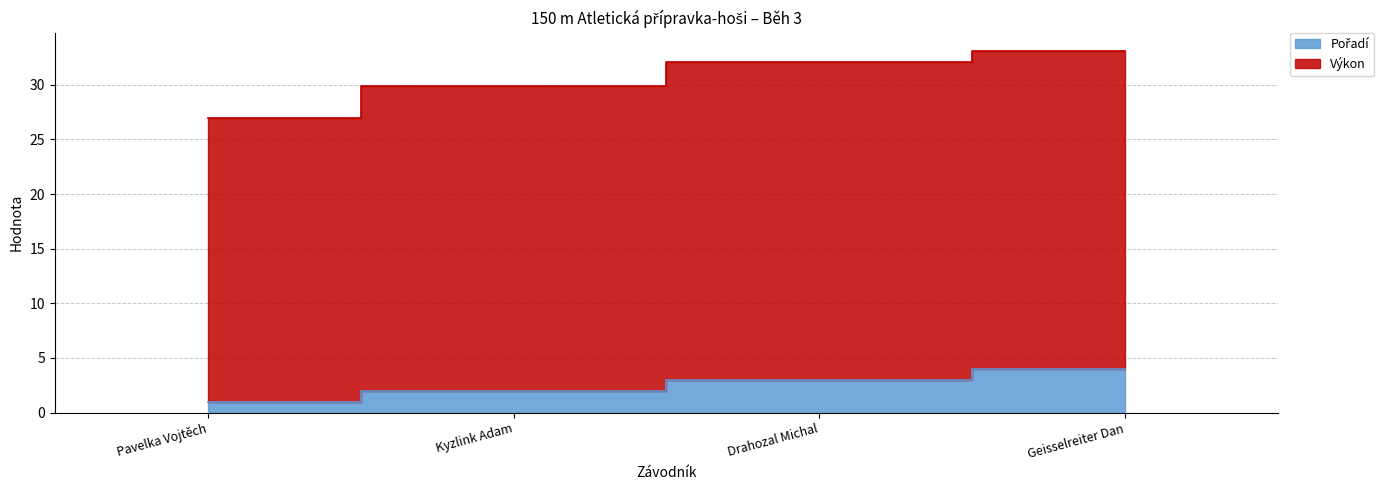

How many values in the Pořadí series are below 3?

2